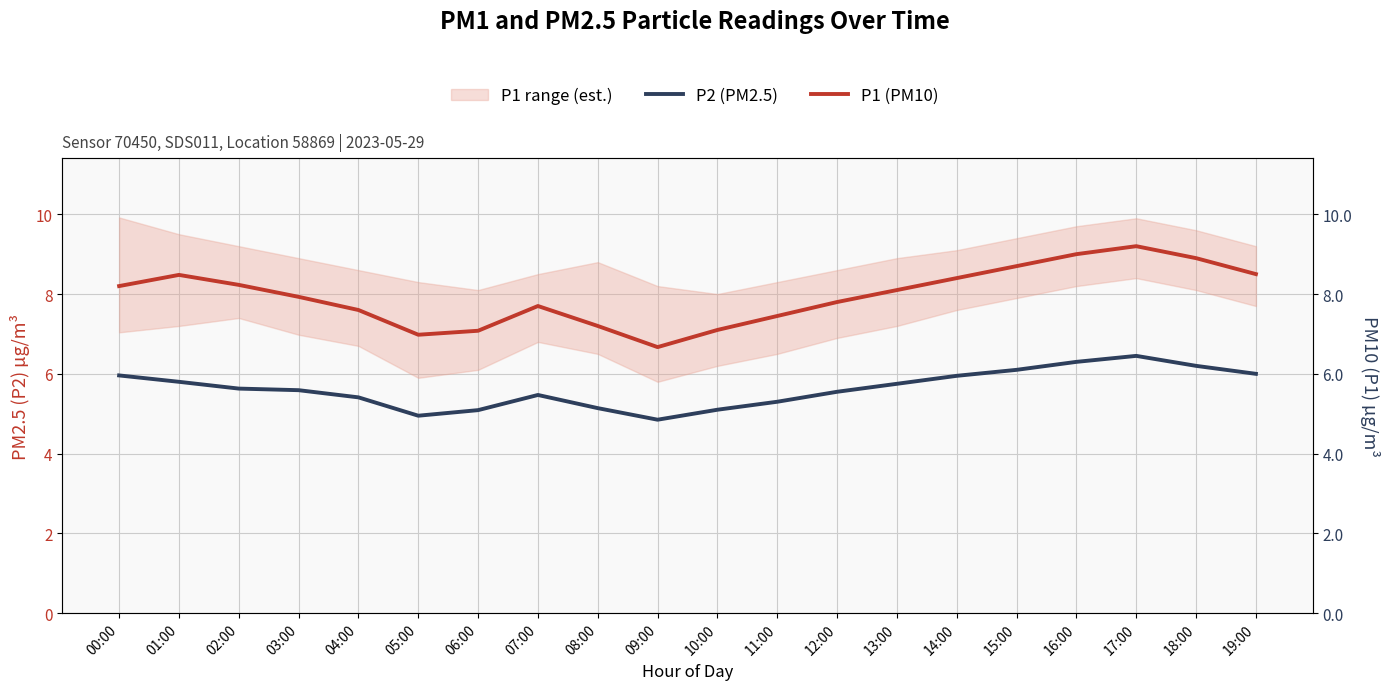

True or false: P1 (PM10) and P2 (PM2.5) cross at least once.

False